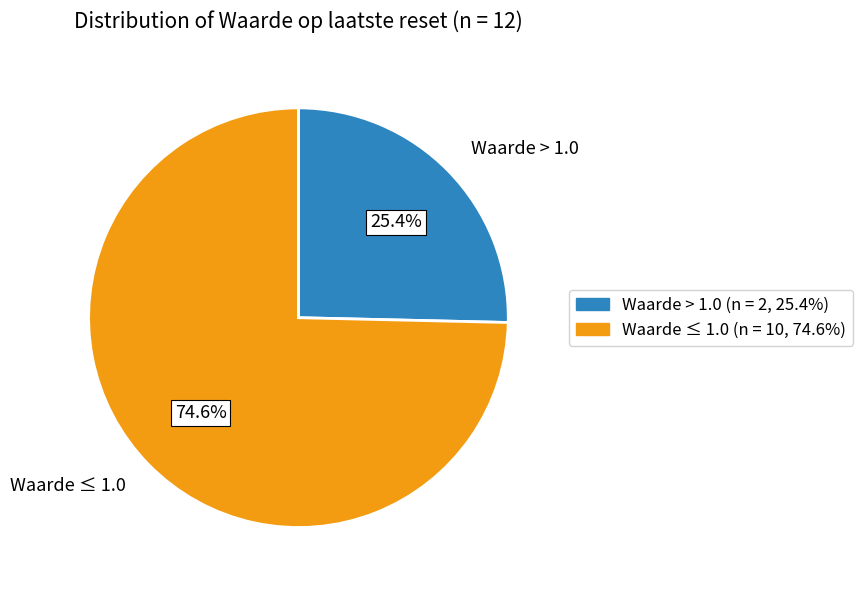

Rank the categories by value from lowest to highest.

Waarde > 1.0, Waarde ≤ 1.0